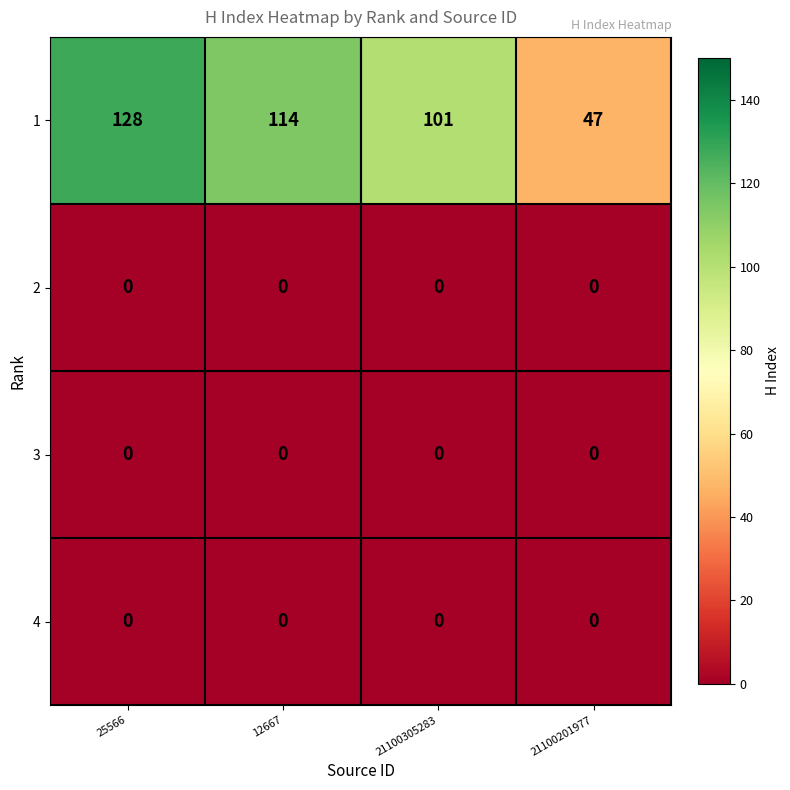

Reading right to left, what are all the values shown in this chart?

1: 21100201977=47	21100305283=101	12667=114	25566=128
2: 21100201977=0	21100305283=0	12667=0	25566=0
3: 21100201977=0	21100305283=0	12667=0	25566=0
4: 21100201977=0	21100305283=0	12667=0	25566=0